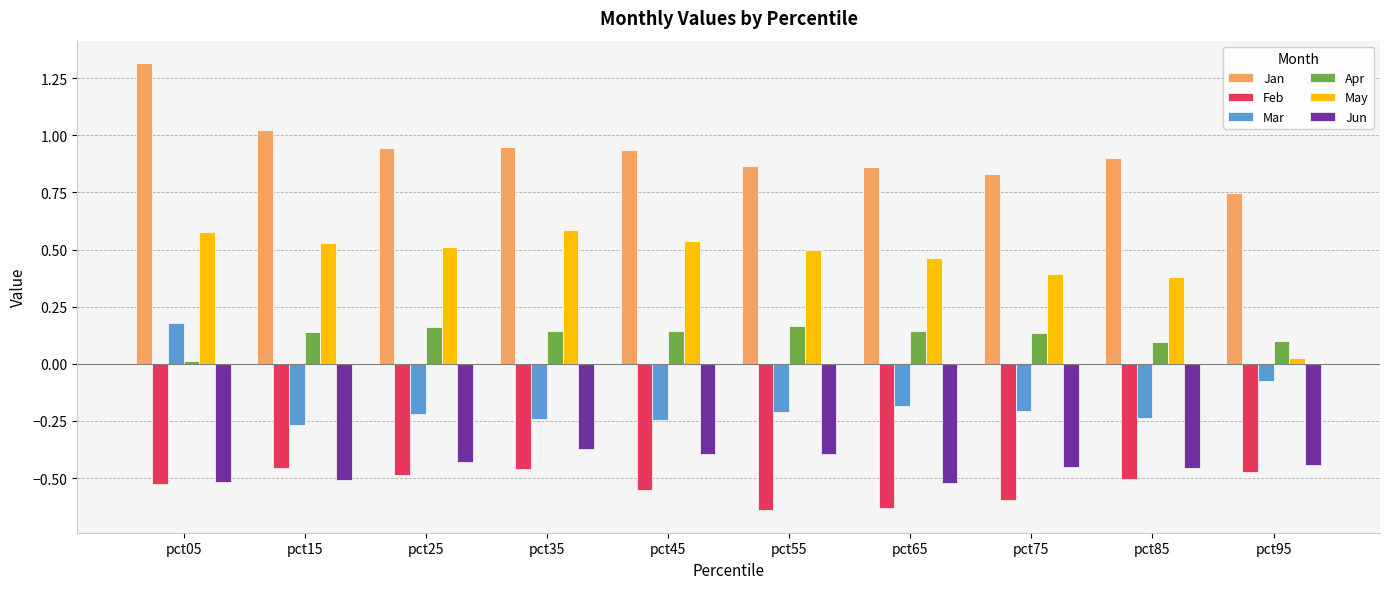

What is the sum of the Jun values at pct25 and pct65?

-1.0